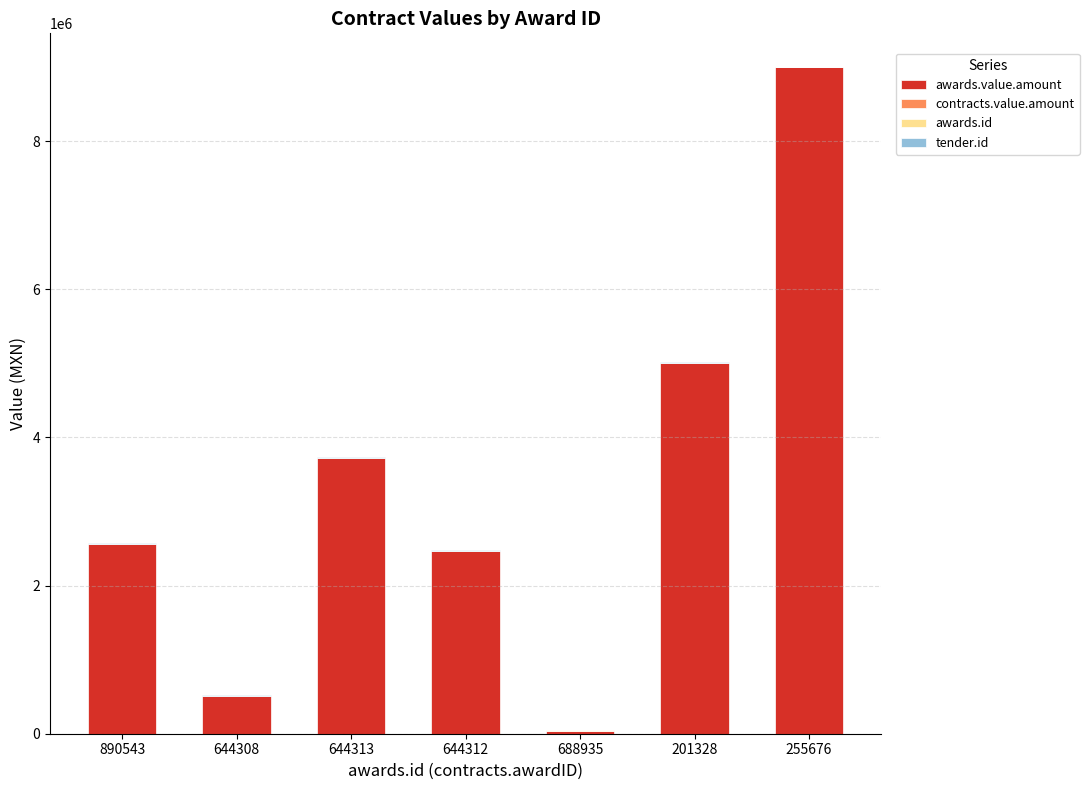

The awards.value.amount series shows 6295128.7 at 255676. True or false?

False